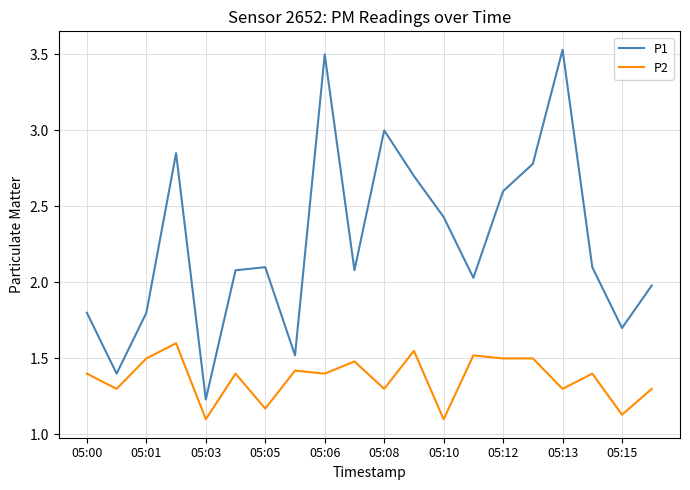

How many interior local peaks does the P1 series have?

5